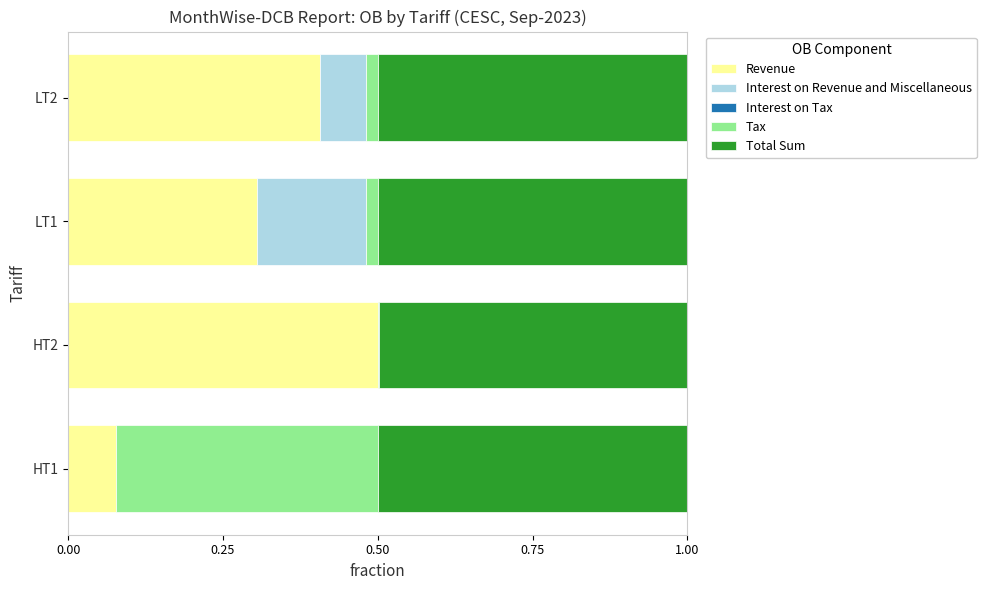

At which label does Revenue reach its peak?

HT2